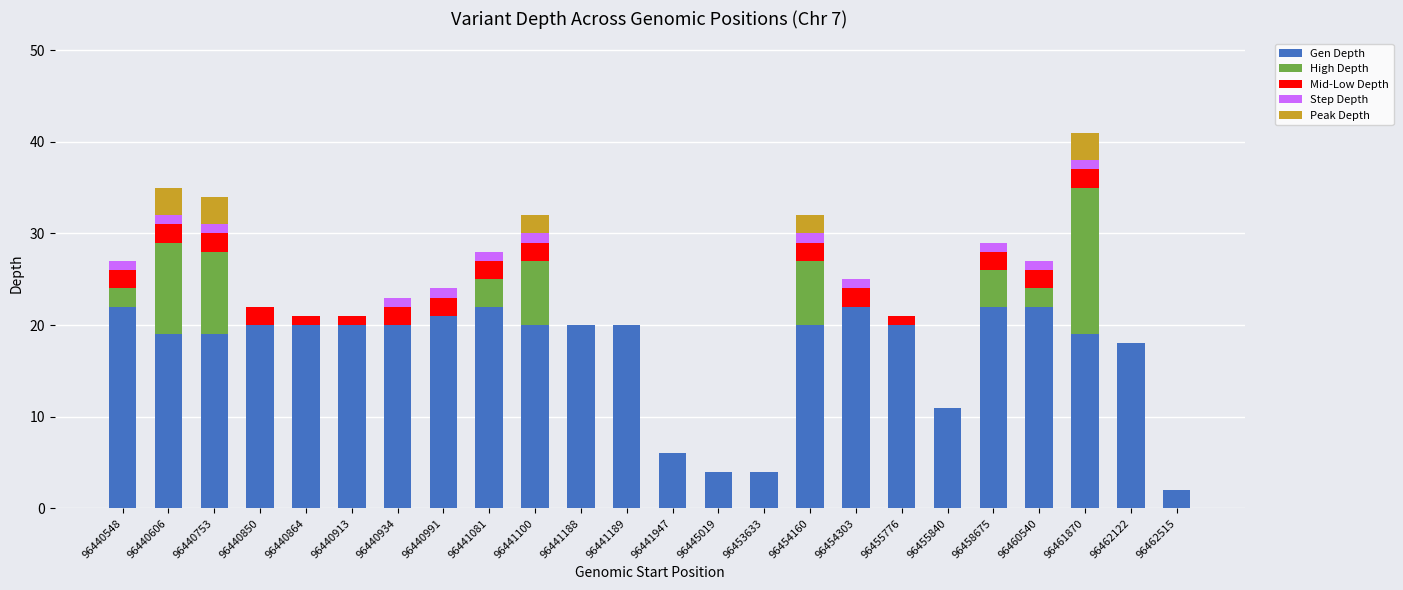

Is it true that Gen Depth equals 19 at 96461870?

True